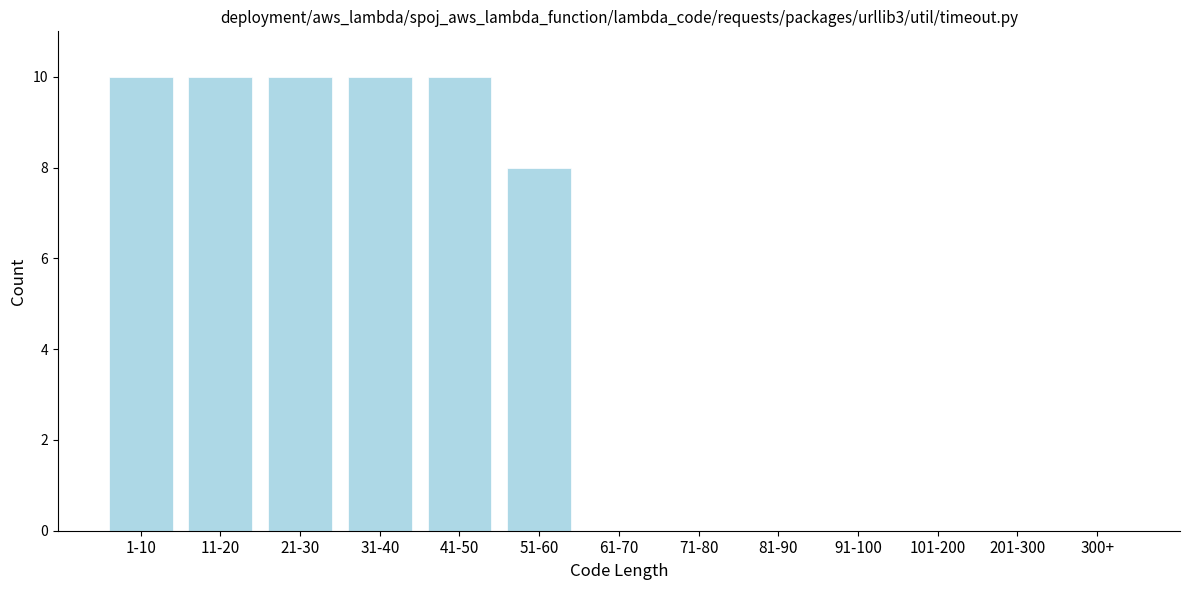

Reading left to right, transcribe all the data shown in this chart.

1-10=10	11-20=10	21-30=10	31-40=10	41-50=10	51-60=8	61-70=0	71-80=0	81-90=0	91-100=0	101-200=0	201-300=0	300+=0